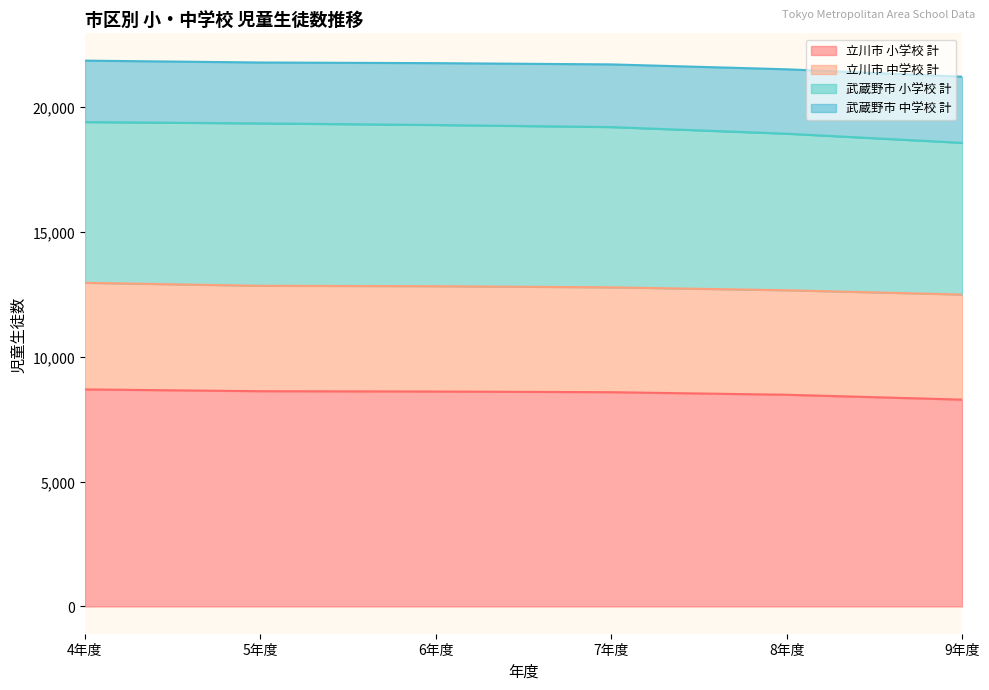

Where is 武蔵野市 中学校 計 nearest to the value 18980?

8年度